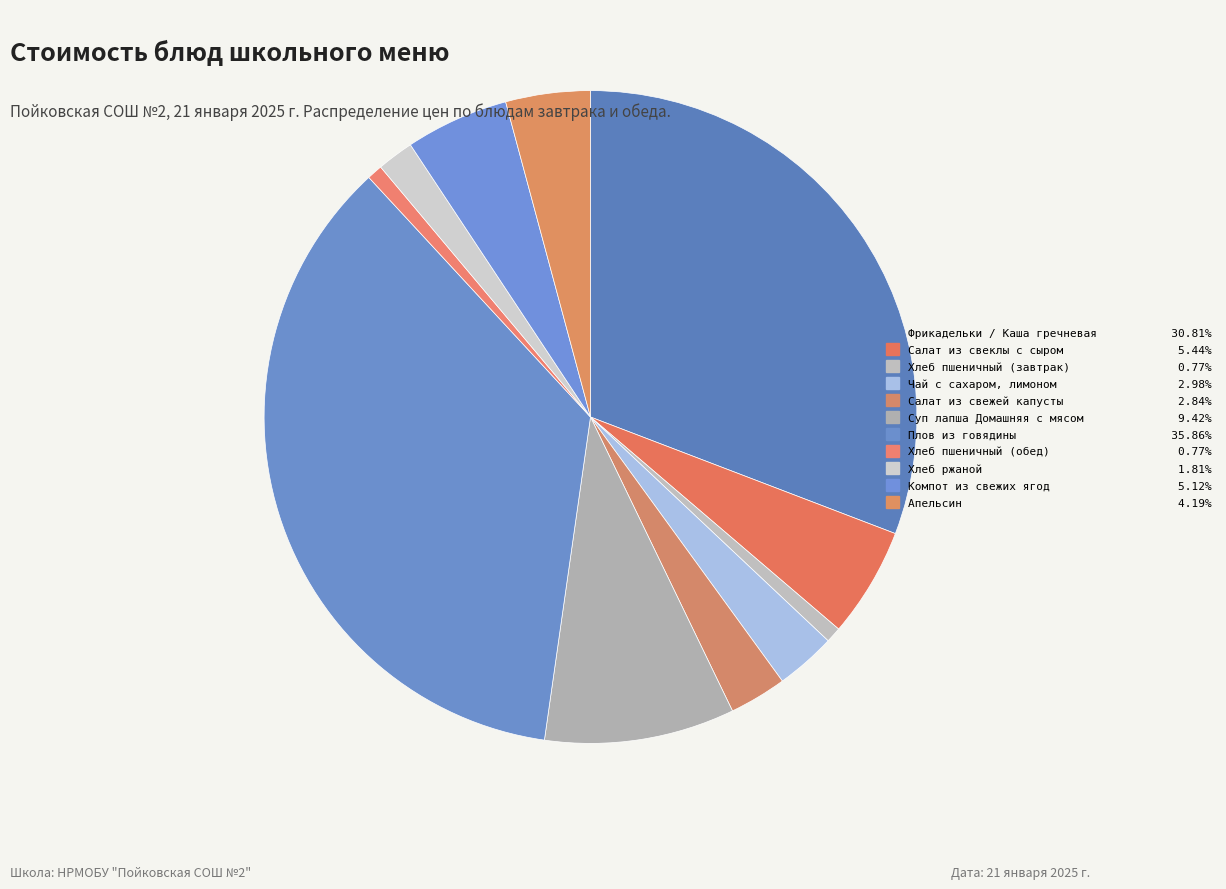

How many segments does this pie chart have?

11